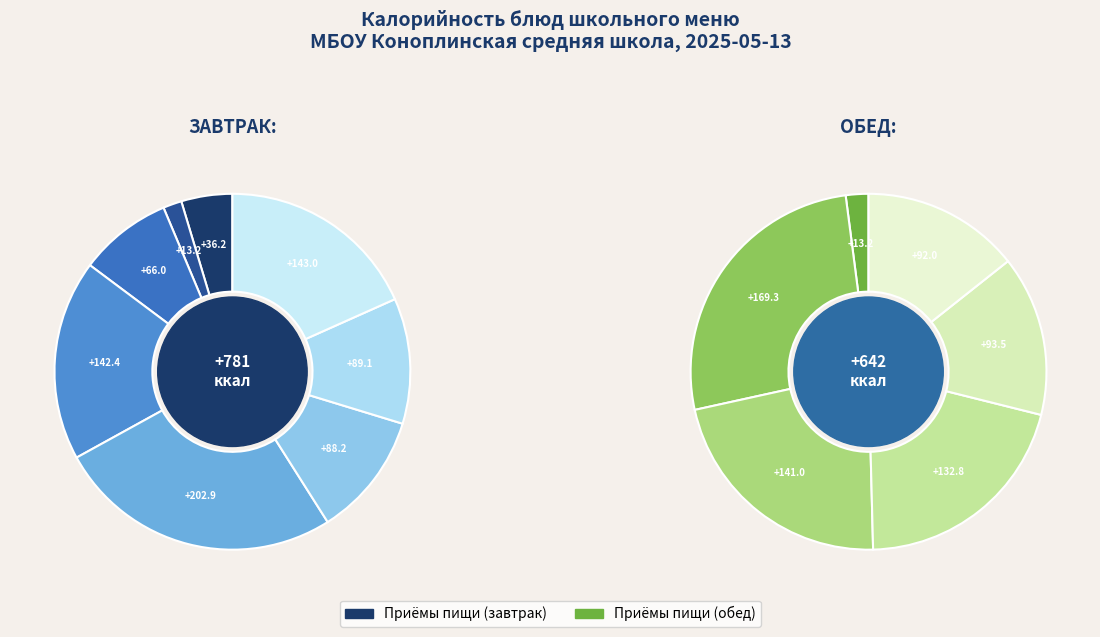

Count the number of slices in the pie.

14